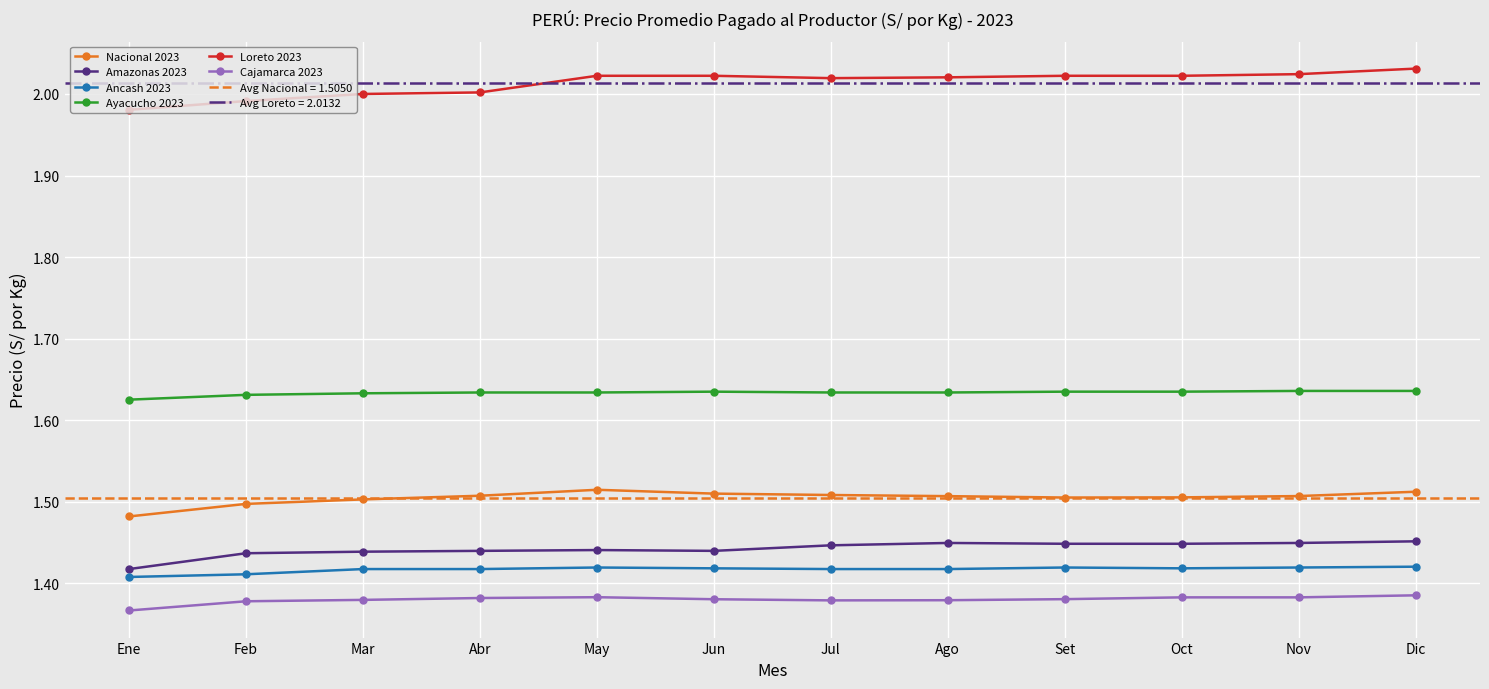

Count the number of data series in this chart.

6